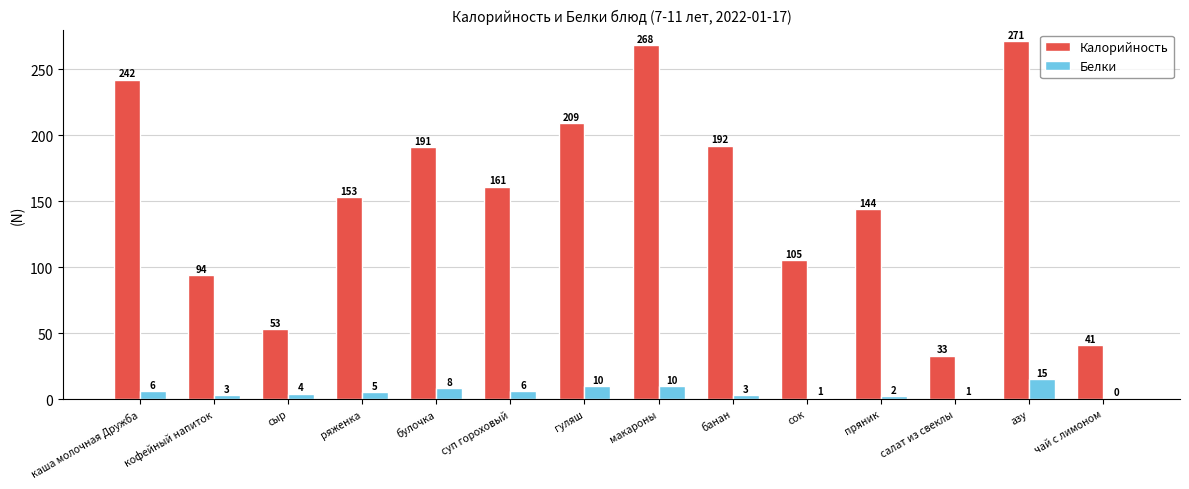

How many series are shown in this chart?

2